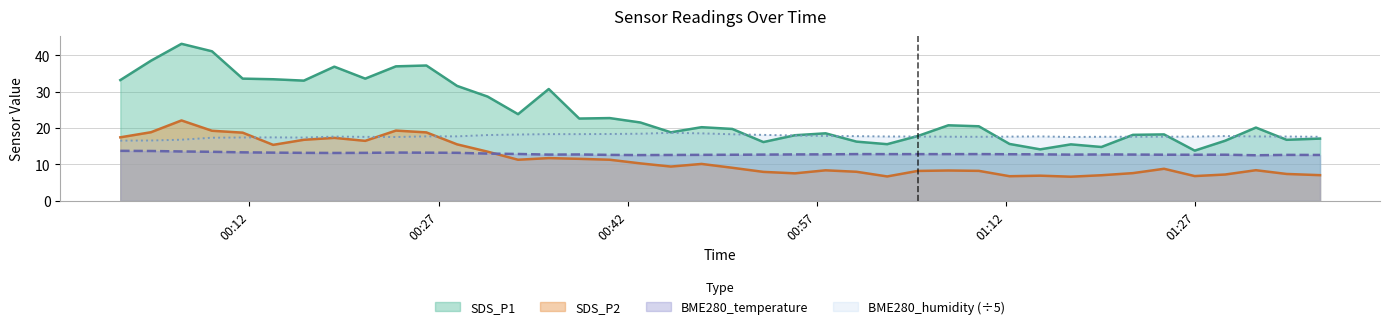

What is the difference between the highest and lowest values at 2023/05/28 01:00:08?

9.8